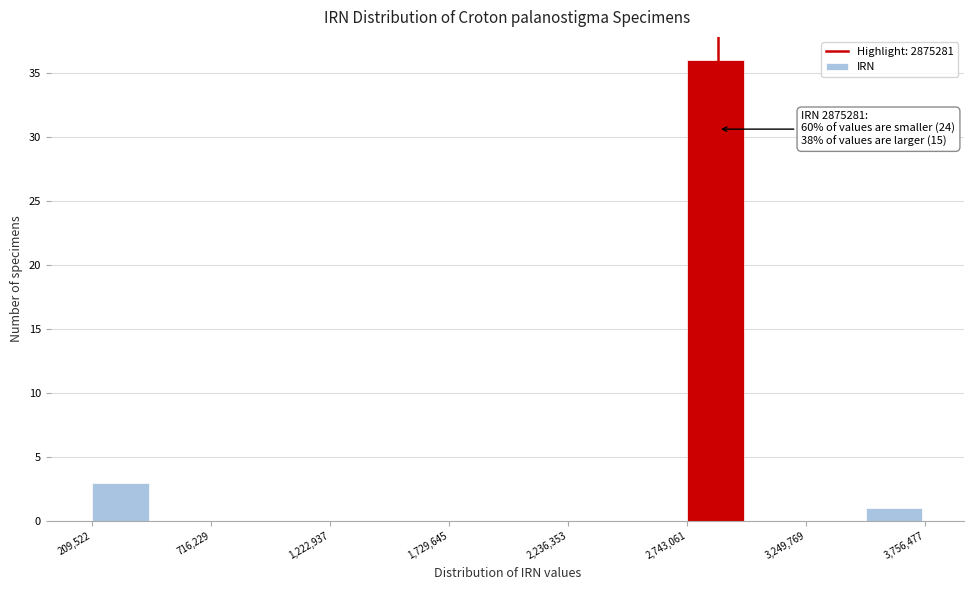

Around what value on the x-axis is the tallest bar? Give the approximate position of its centre, as read against the axis.

2900000